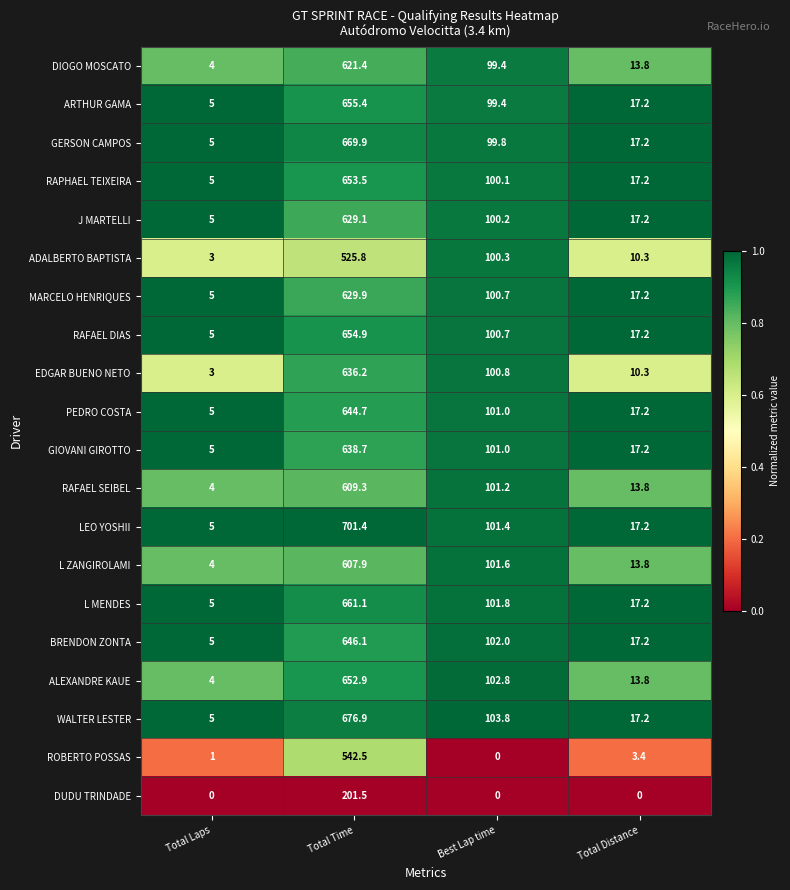

What is the maximum value shown in the chart?

701.4